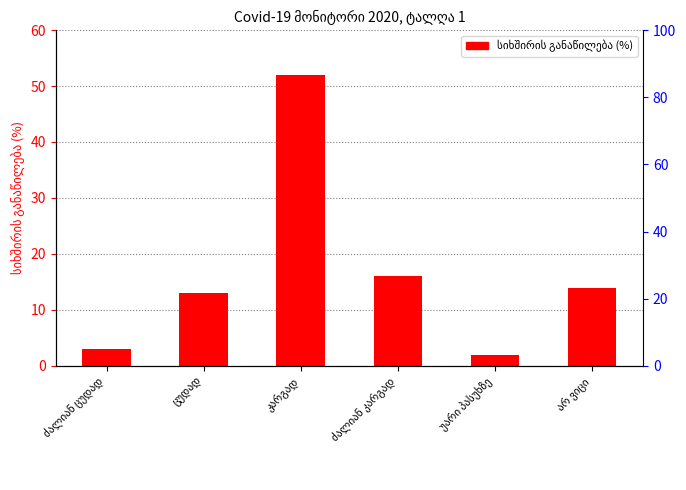

How many data points does each series have?

6